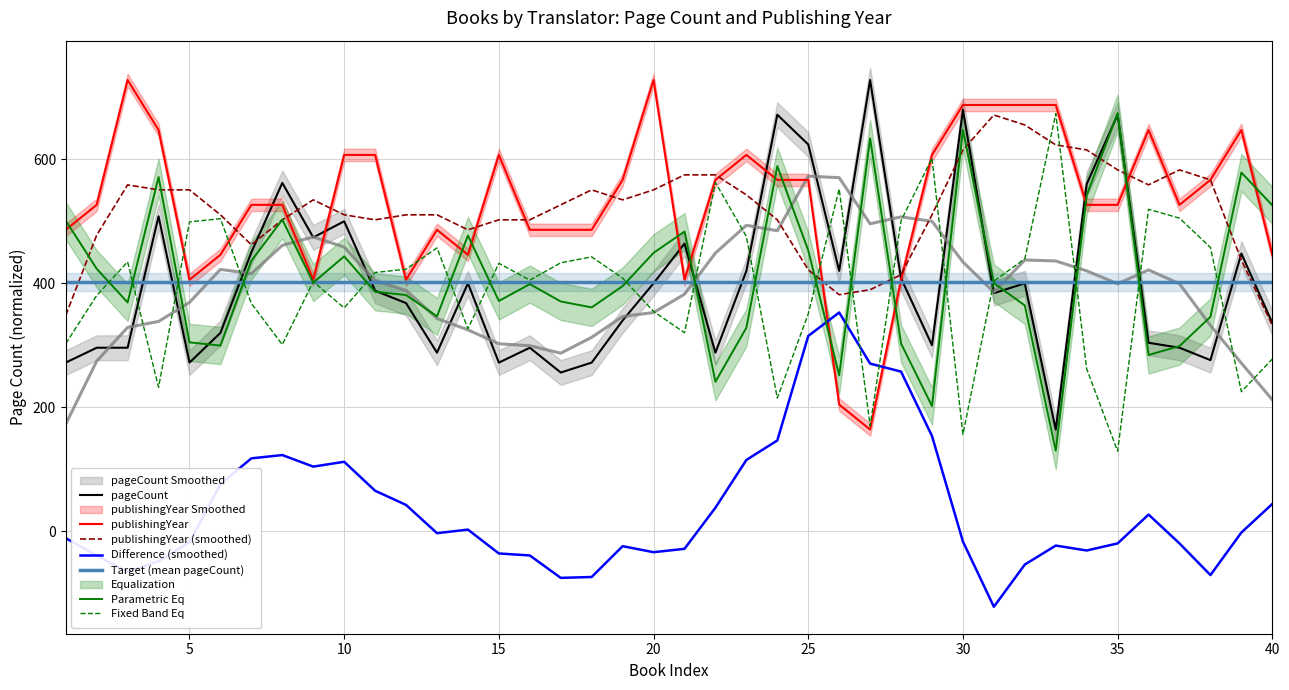

The value of publishingYear at 9 is 547.6. True or false?

False